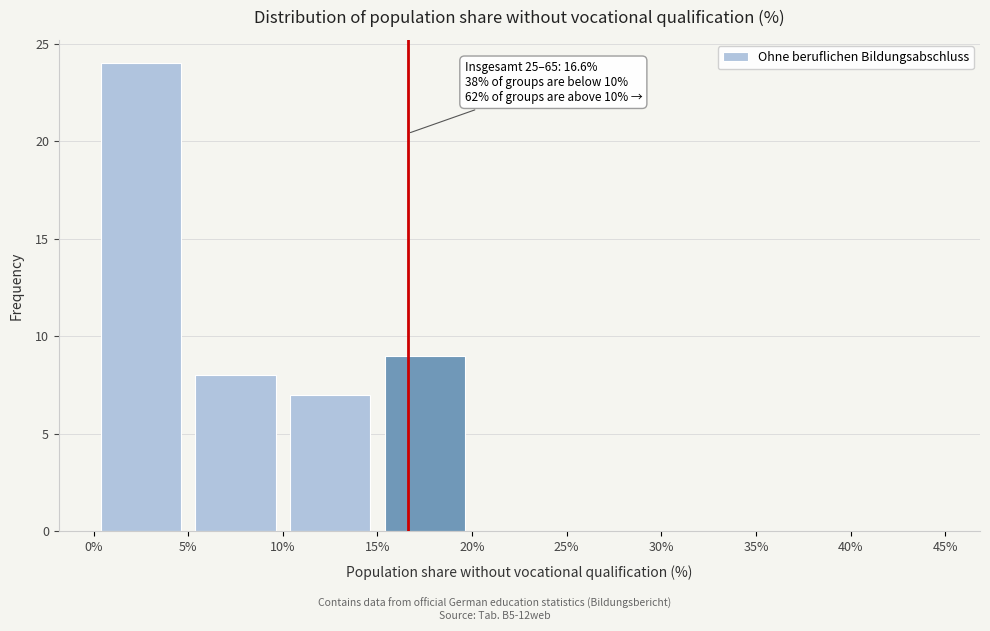

Which range on the x-axis has the tallest bar?

0% to 5%